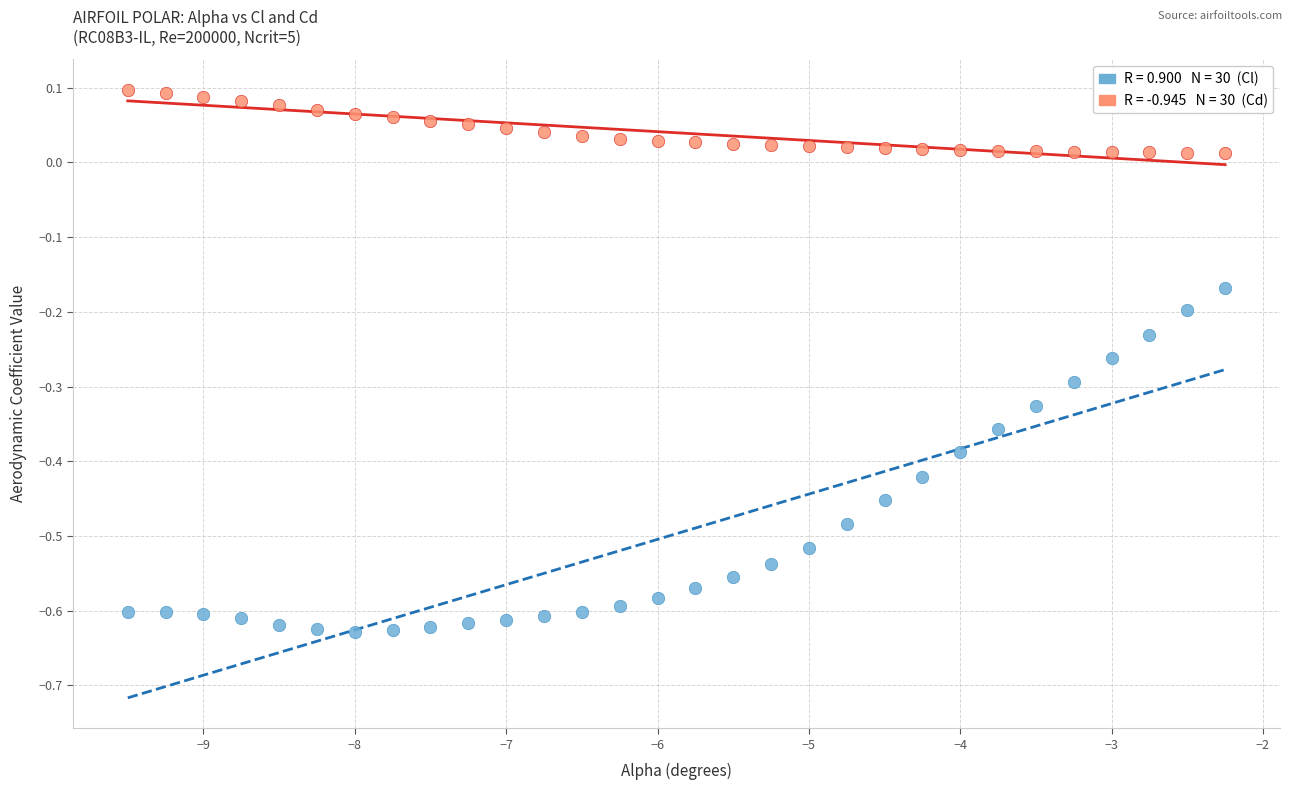

Across all data points, what is the range of X values (max minus min)?

7.2